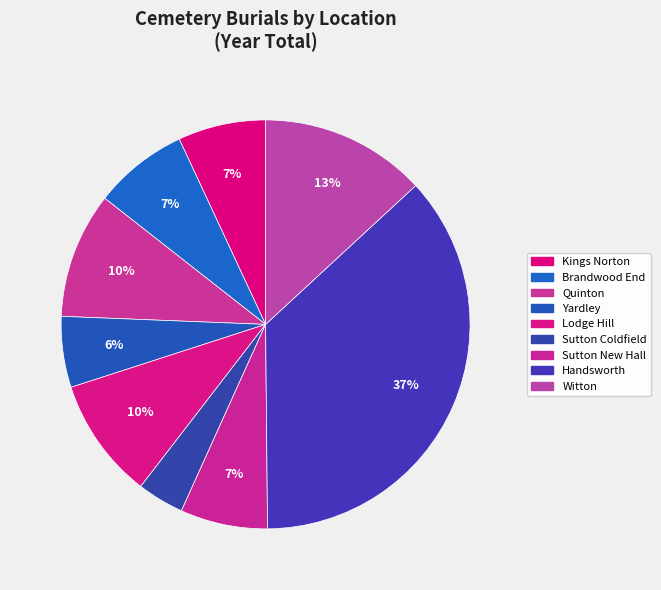

Count the number of slices in the pie.

9